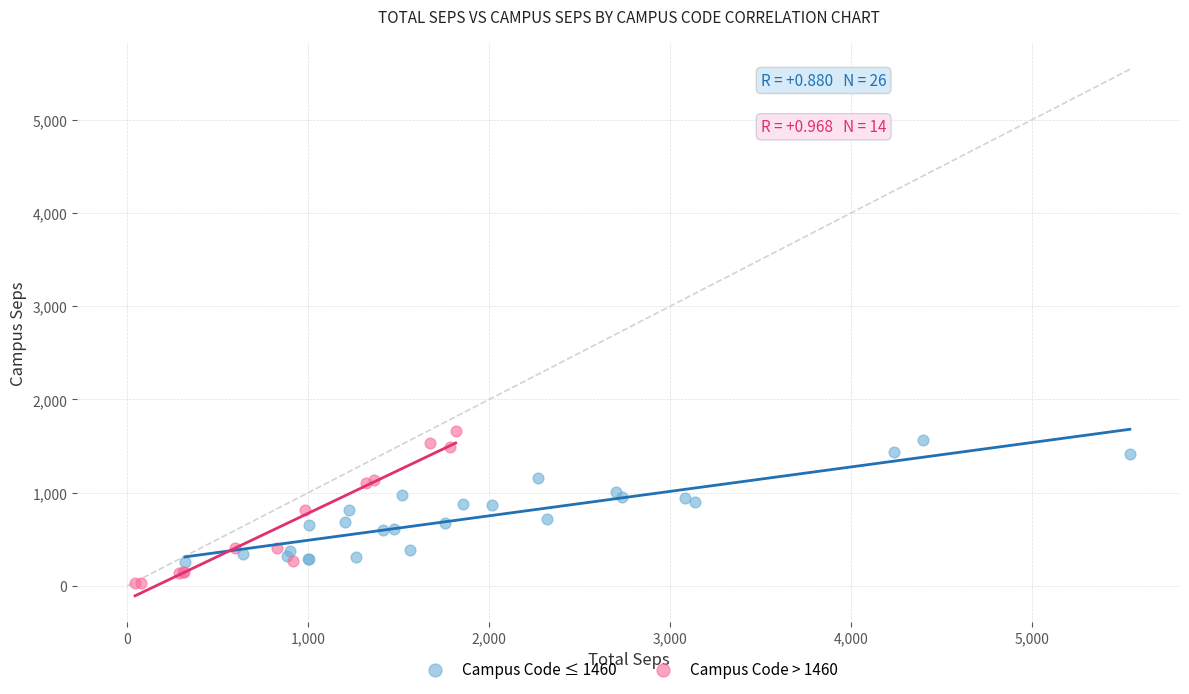

Which series has the widest spread of Y values?

Campus Code > 1460